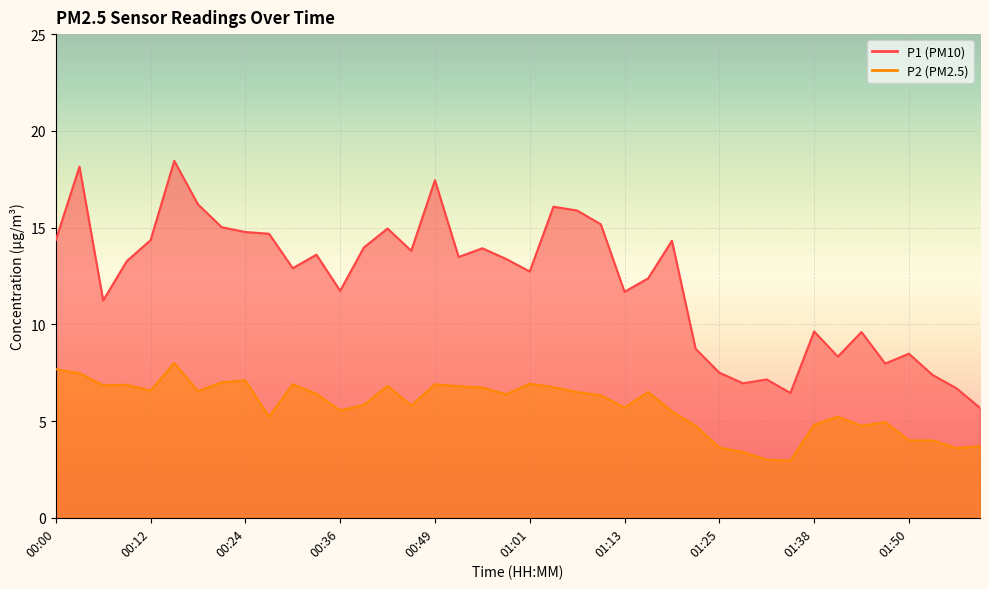

The P1 series shows 16.1 at 00:36. True or false?

False